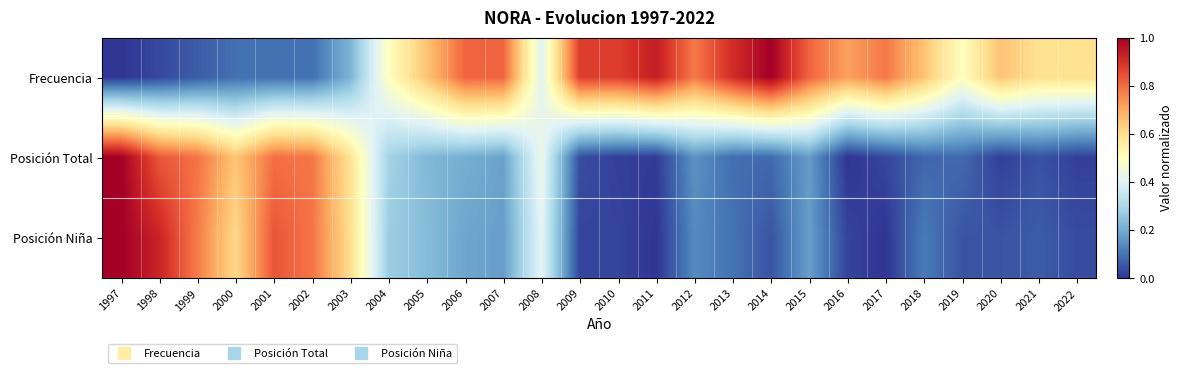

How many data points does each series have?

26